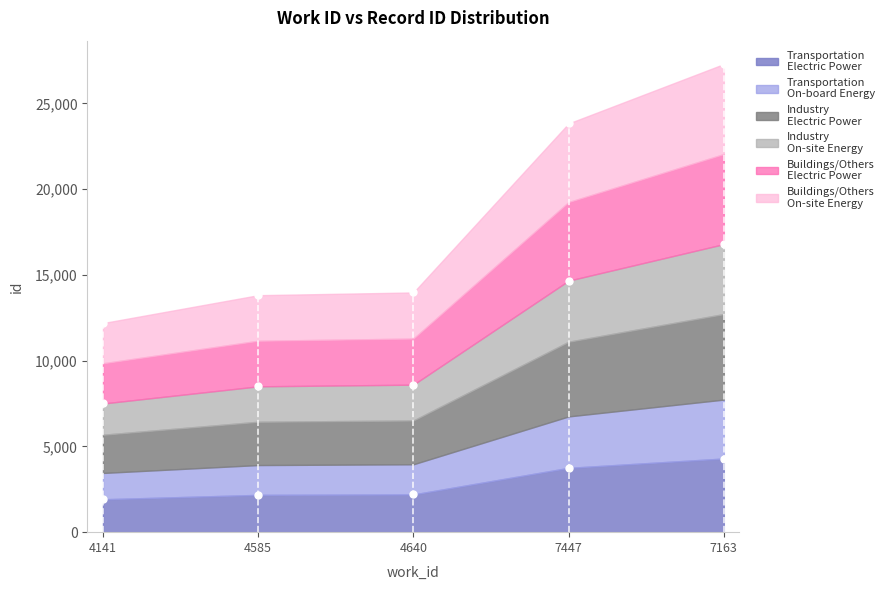

Is it true that the value at 4141 is 2623.5?

False